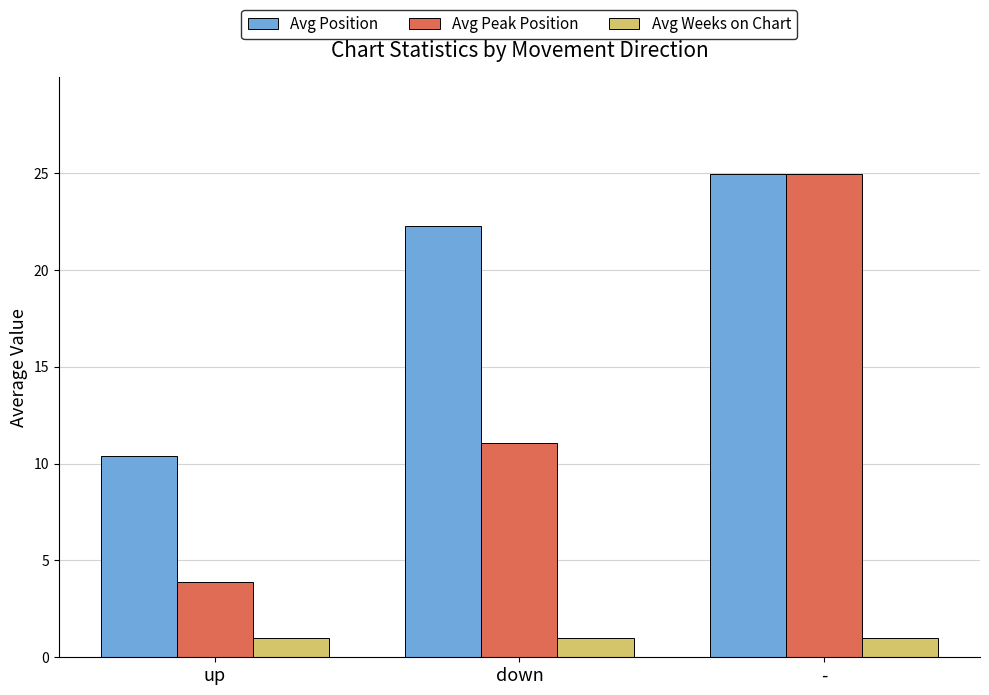

List the labels in order of Avg Position value, largest first.

-, down, up